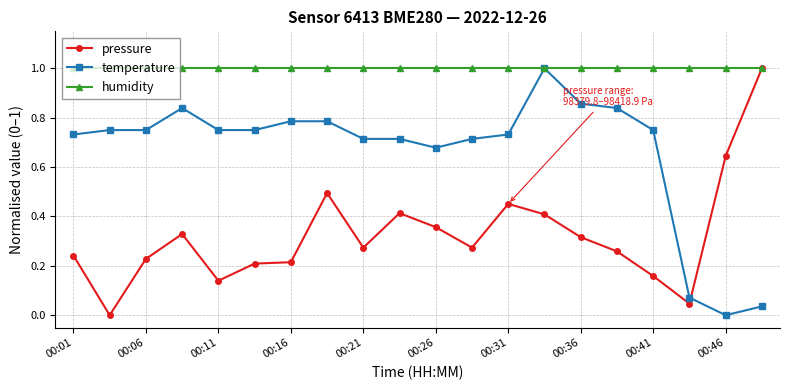

Which series has the largest total across all categories?

humidity